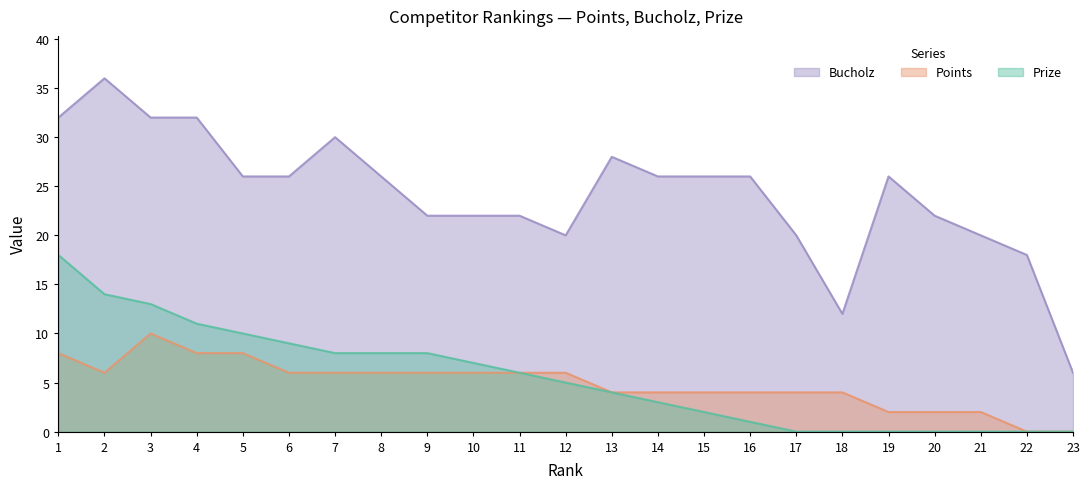

True or false: Prize and Bucholz intersect in this chart.

False